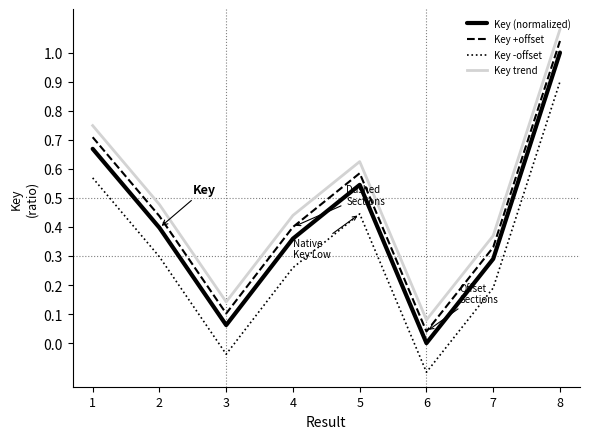

In Key +offset, how many points are higher than both neighbors (excluding endpoints)?

1